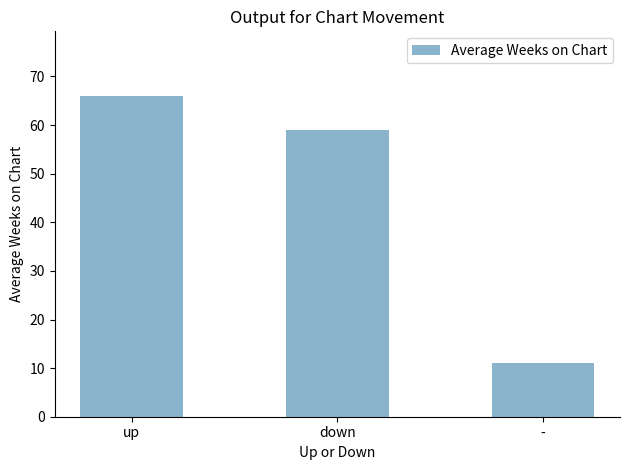

What is the maximum value shown in the chart?

66.1